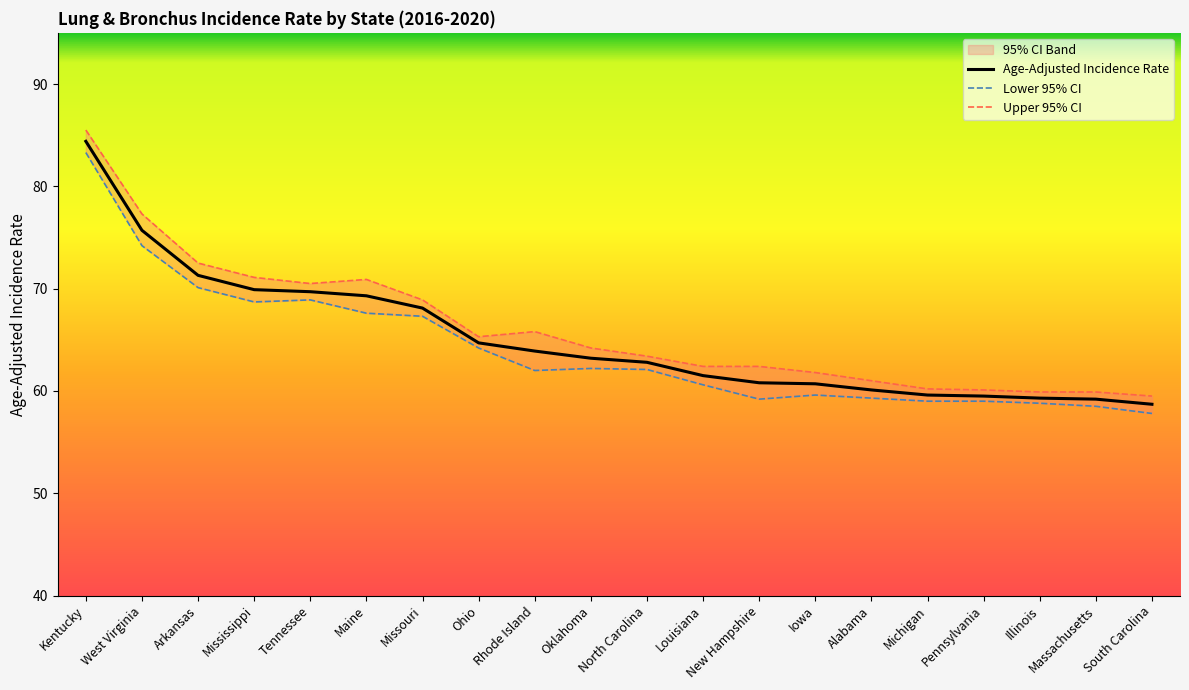

How many lines are shown in the chart?

3